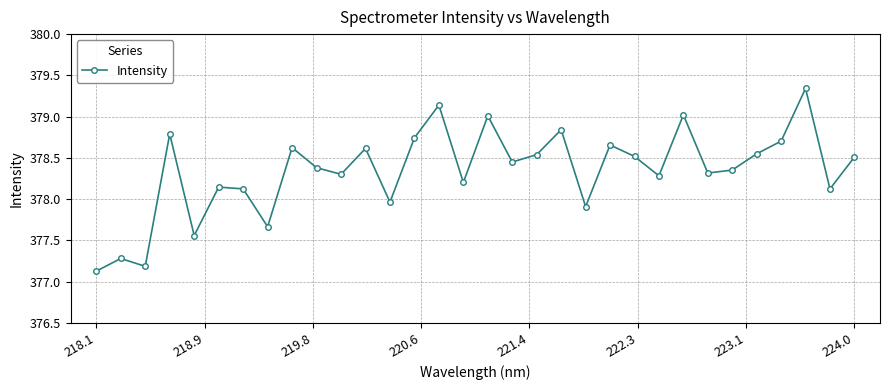

What is the smallest value displayed?

377.1